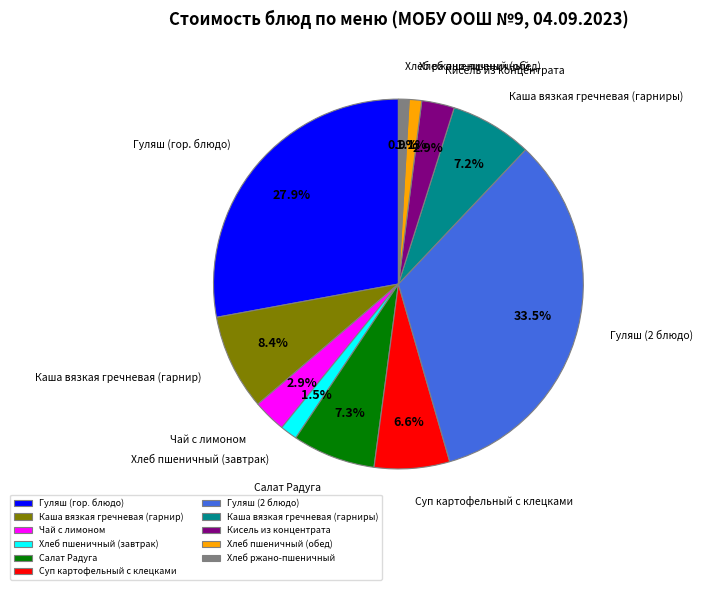

To the nearest percent, what percentage of the pie is Хлеб пшеничный (обед)?

1%